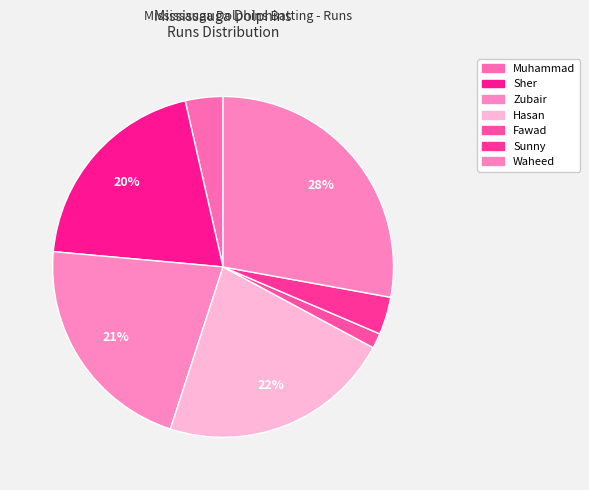

How many segments does this pie chart have?

7